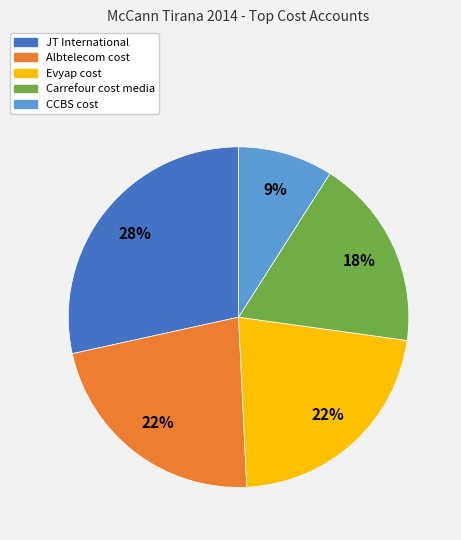

Do Carrefour cost media and Albtelecom cost together represent more than half of the pie?

No